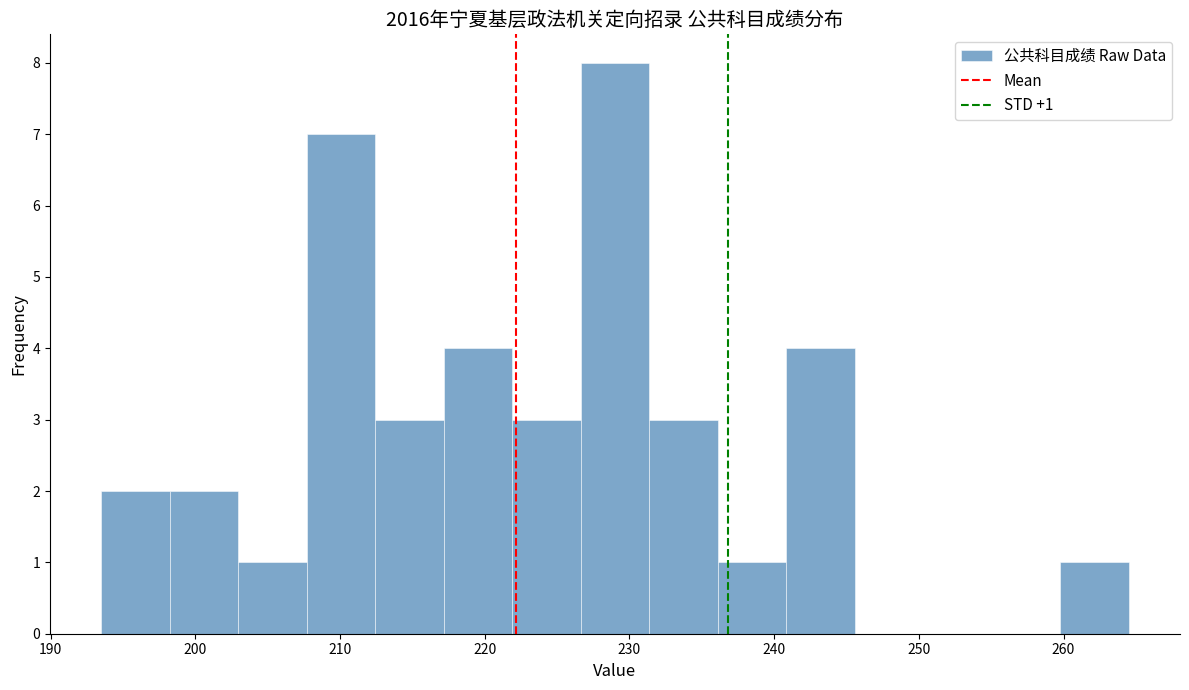

Over which range of the x-axis is the bar tallest?

227 to 231